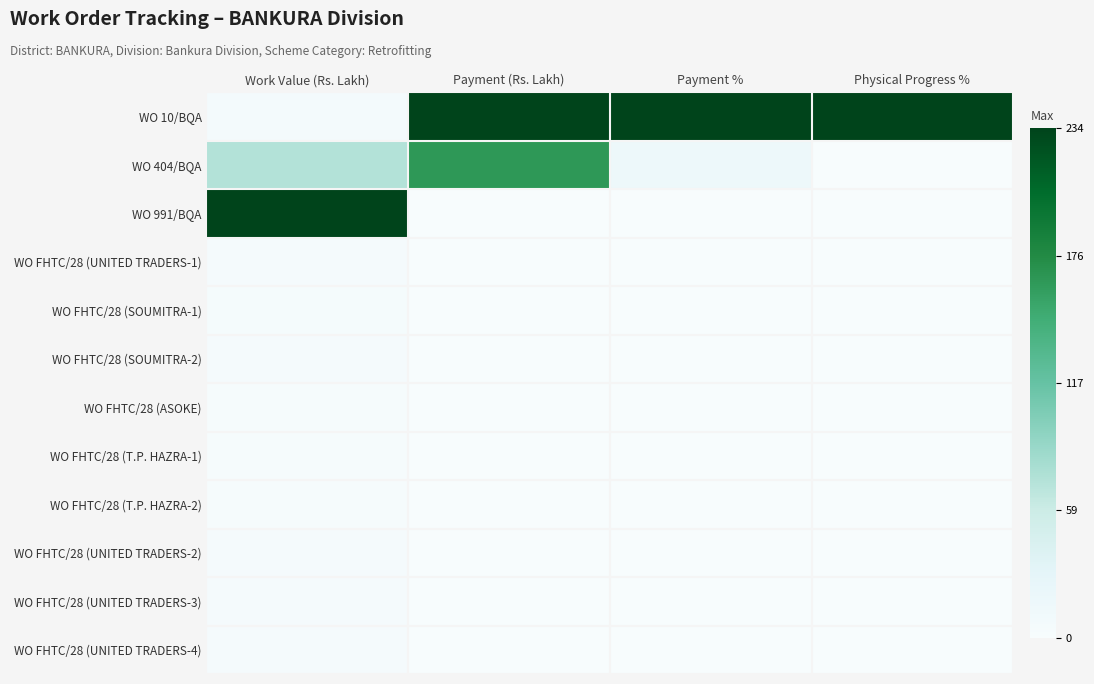

Which series changed the most between Payment (Rs. Lakh) and Physical Progress %?

WO 404/BQA